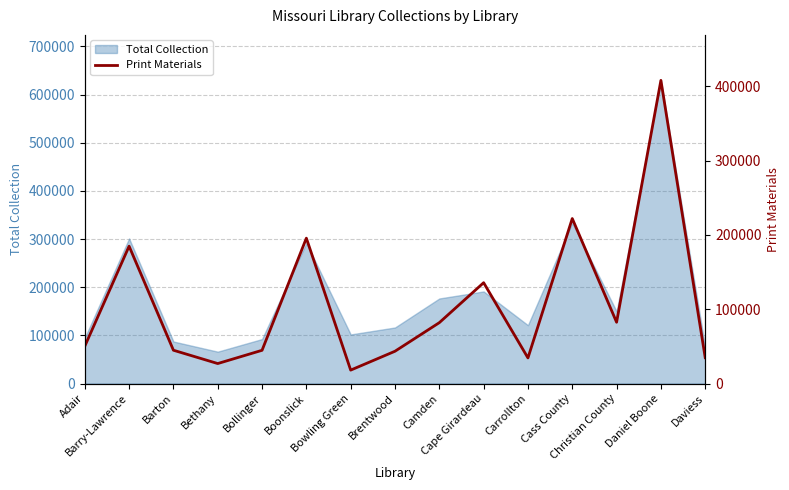

Which label corresponds to the largest value in the chart?

Daniel Boone